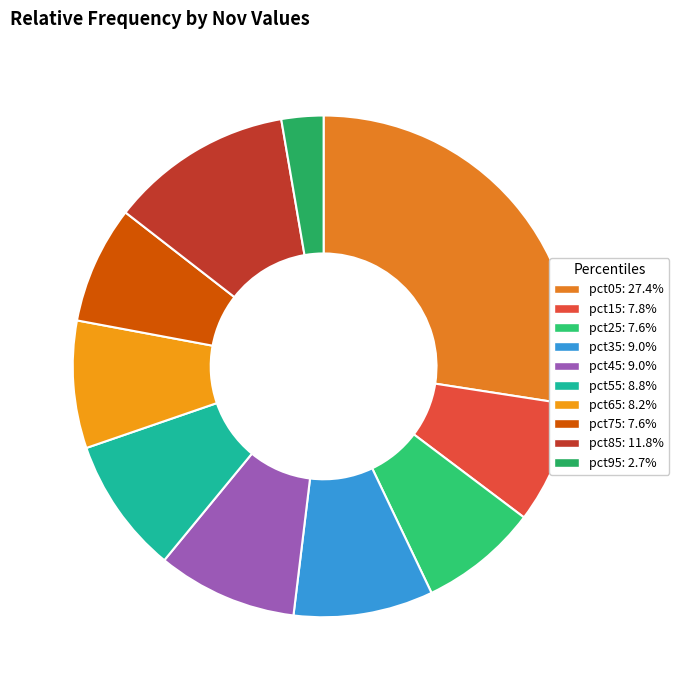

Count the number of slices in the pie.

10